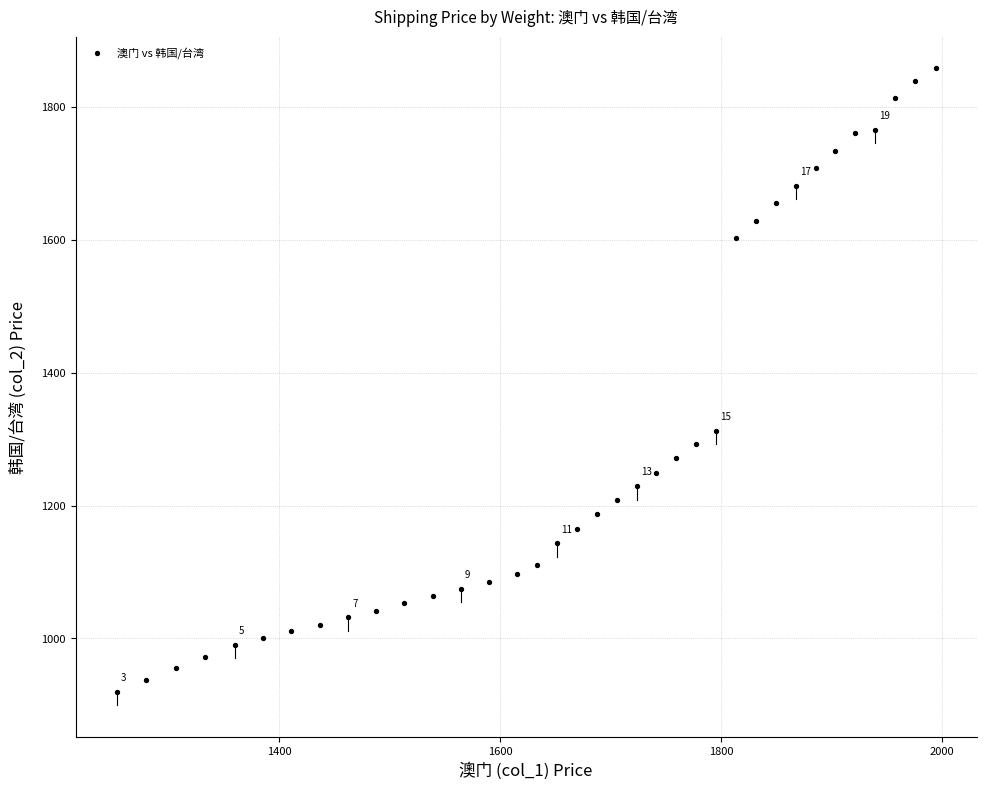

What is the range of Y values (max minus min)?

939.3